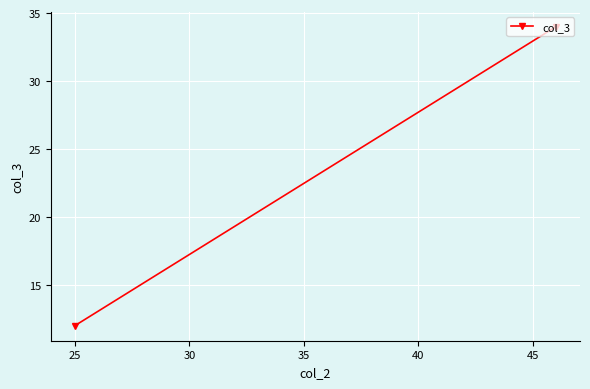

What is the difference between the maximum and minimum values?

22